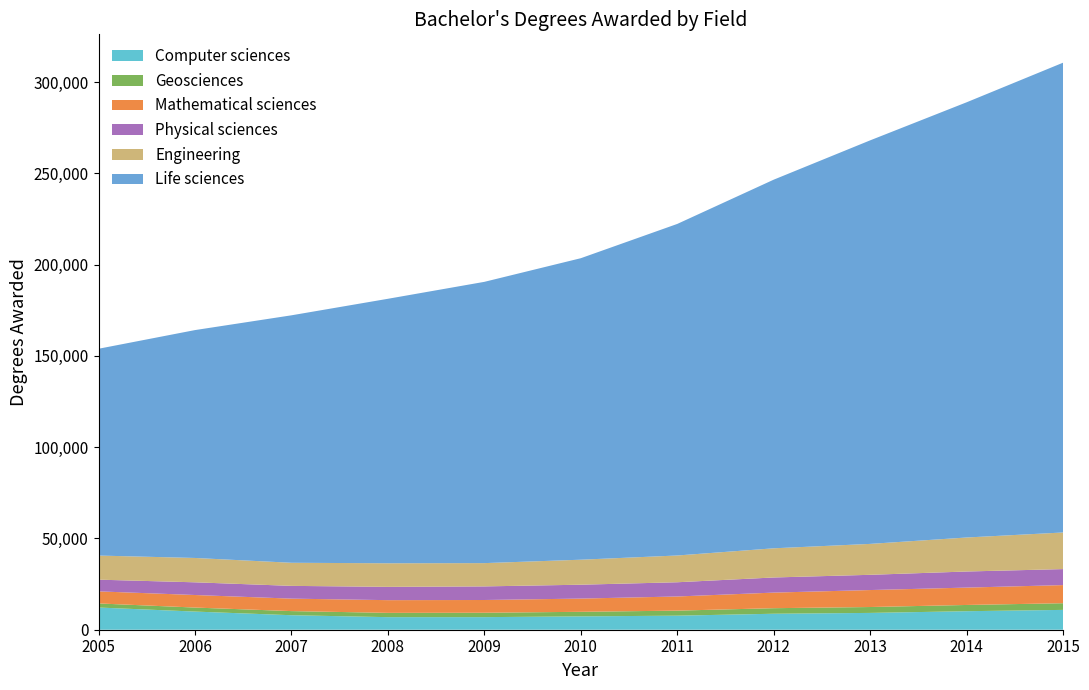

Reading left to right, extract all data points from this chart.

Computer sciences: 12159	9939	7944	6884	6894	7306	7700	8751	9209	10144	10863
Geosciences: 2238	2200	2260	2356	2414	2505	2760	3045	3225	3418	3656
Mathematical sciences: 6609	6875	6827	6957	6971	7248	7745	8536	9297	9511	9922
Physical sciences: 6415	6953	6986	7284	7451	7598	7794	8284	8347	8815	8765
Engineering: 13203	13338	12653	12921	12750	13693	14658	15981	16934	18626	20057
Life sciences: 113265	124808	135536	144853	154057	165134	181600	201901	221022	238369	257313